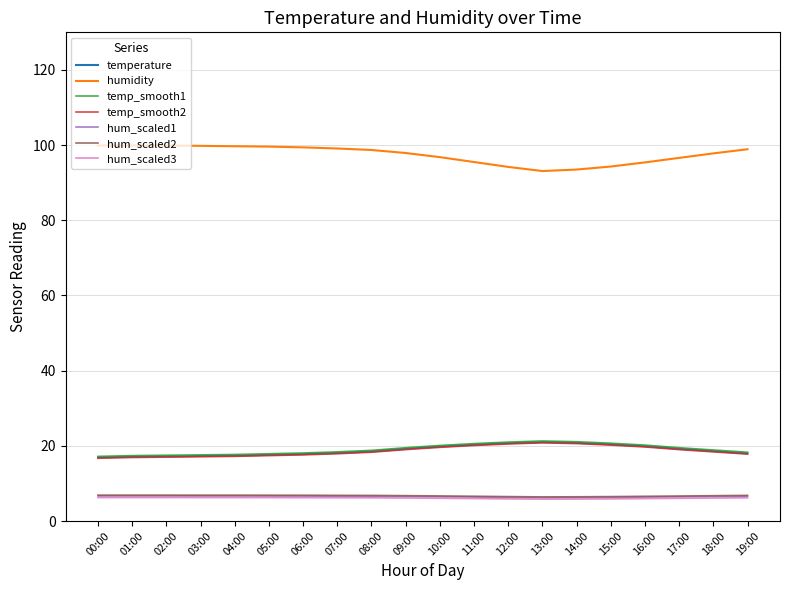

What is the total value across all series at 09:00?

175.0